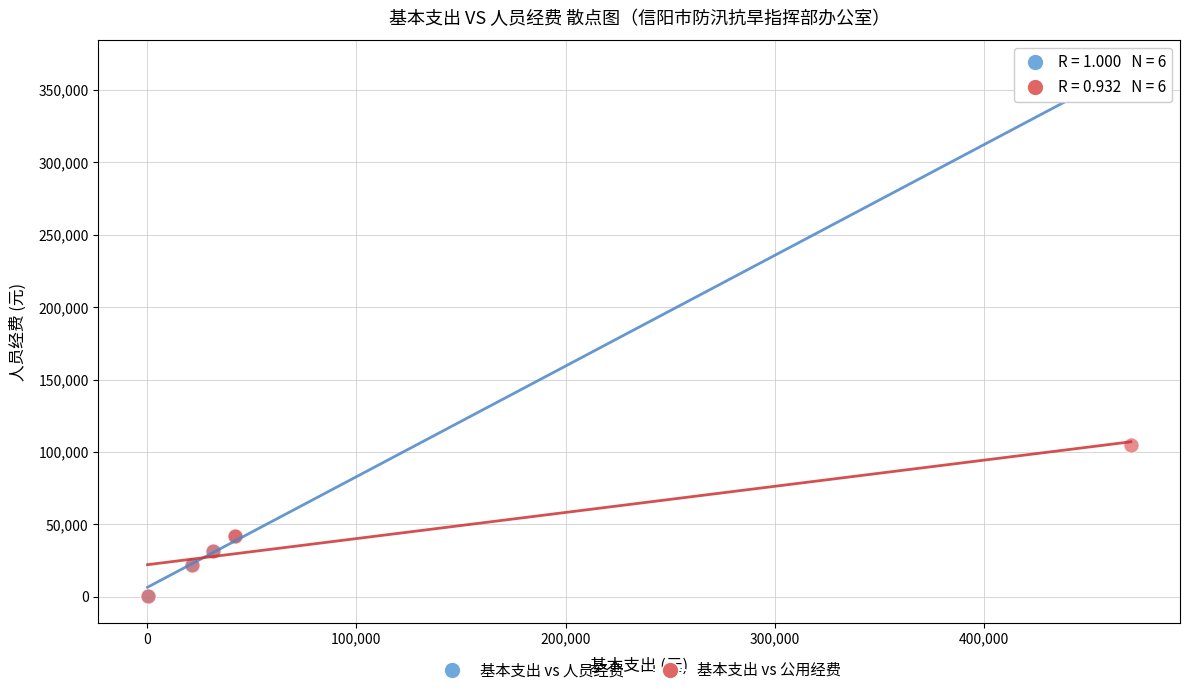

Across all series, what Y value is closest to 182807?

104769.3